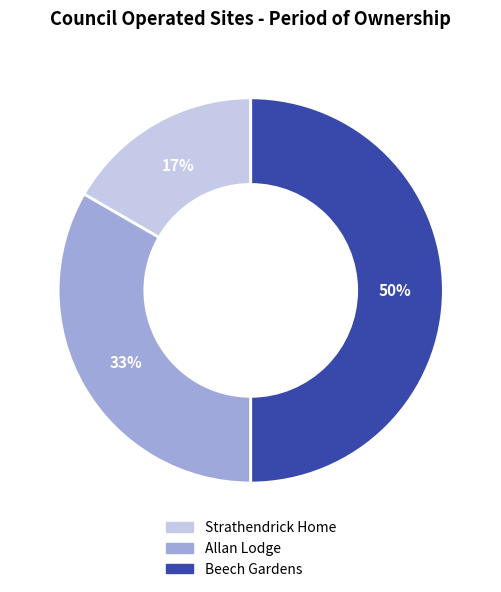

Do Strathendrick Home and Beech Gardens together represent more than half of the pie?

Yes